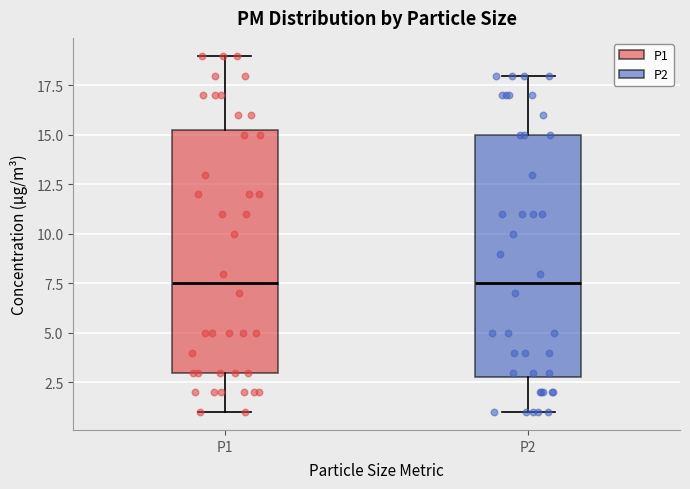

Where does the lower whisker of the box for P2 end on the y-axis? The values are not printed on the chart, so give them approximately, as read against the axis.

1.0